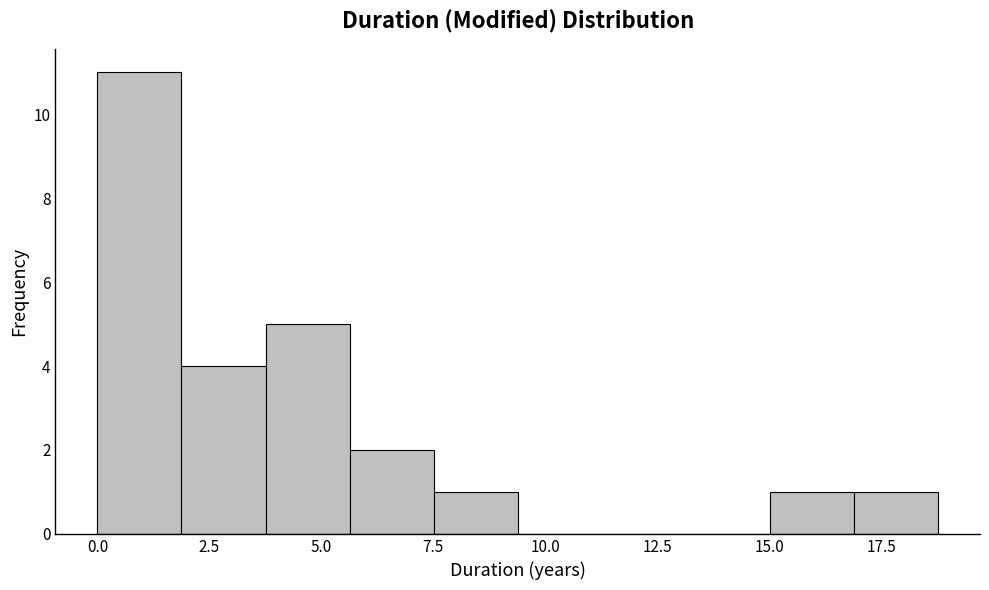

Around what value on the x-axis is the tallest bar? Give the approximate position of its centre, as read against the axis.

1.0